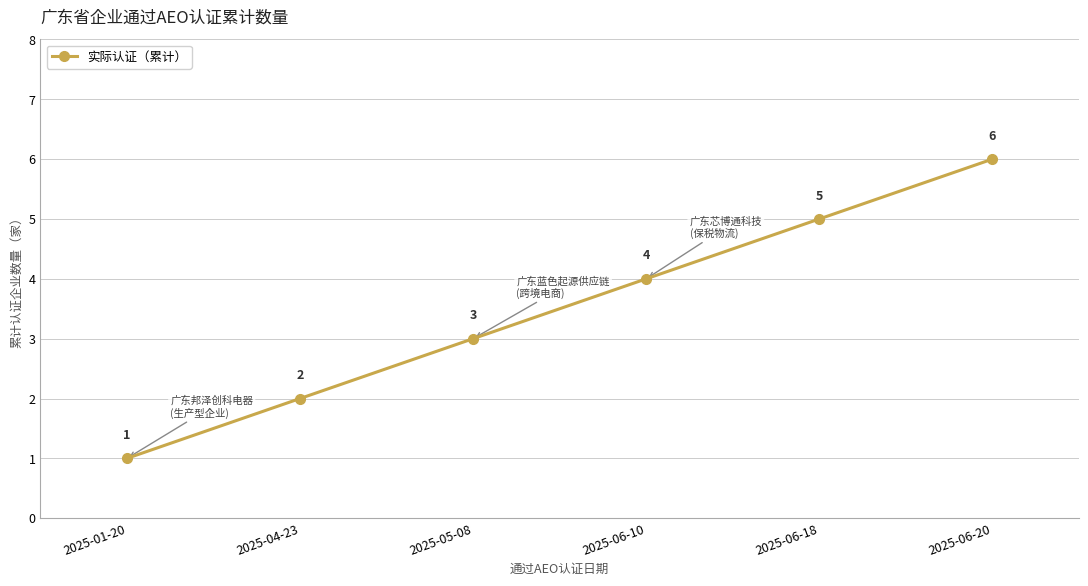

What is the sum of the values at 2025-05-08 and 2025-06-18?

8